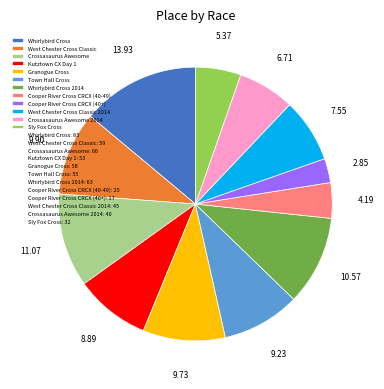

Does any single category account for the majority?

No